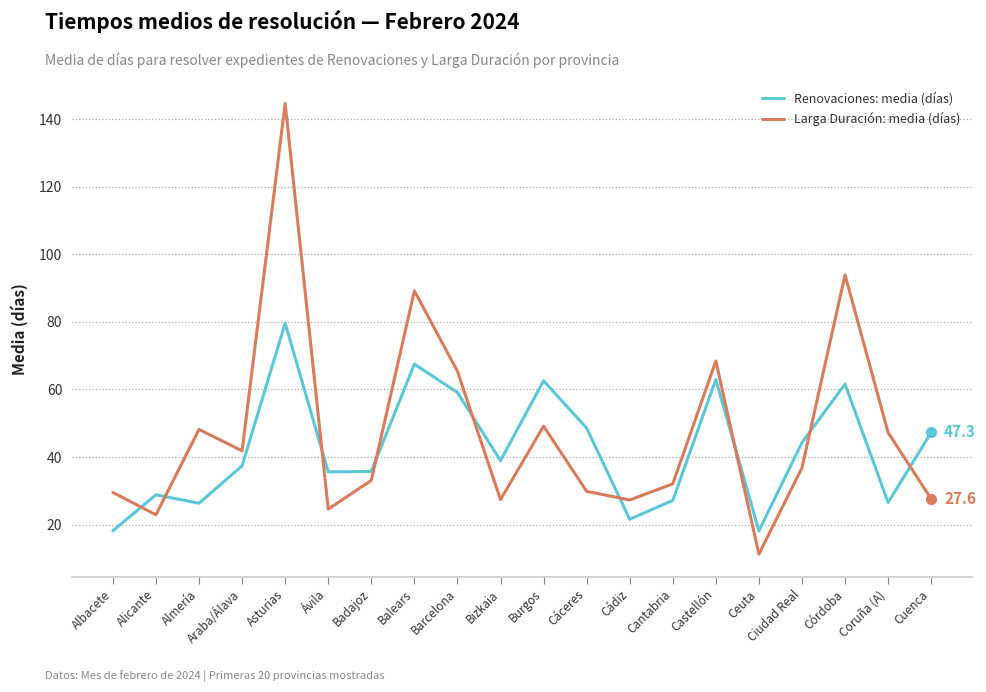

True or false: Renovaciones: media (días) has a value of 63.0 at Castellón.

True